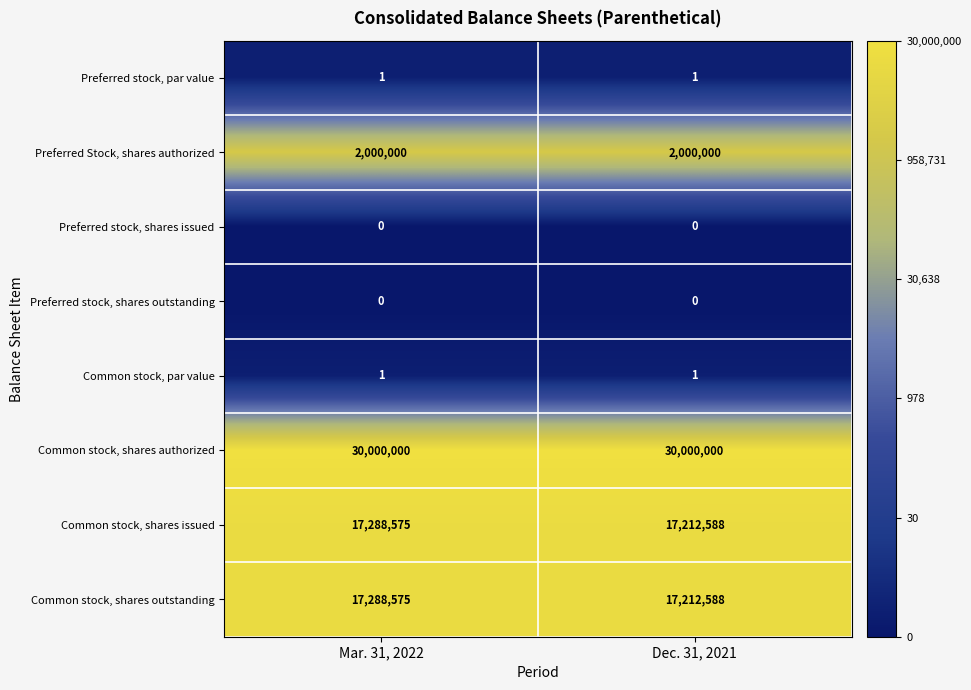

Reading left to right, extract all data points from this chart.

Preferred stock, par value: 1	1
Preferred Stock, shares authorized: 2000000	2000000
Preferred stock, shares issued: 0	0
Preferred stock, shares outstanding: 0	0
Common stock, par value: 1	1
Common stock, shares authorized: 30000000	30000000
Common stock, shares issued: 17288575	17212588
Common stock, shares outstanding: 17288575	17212588